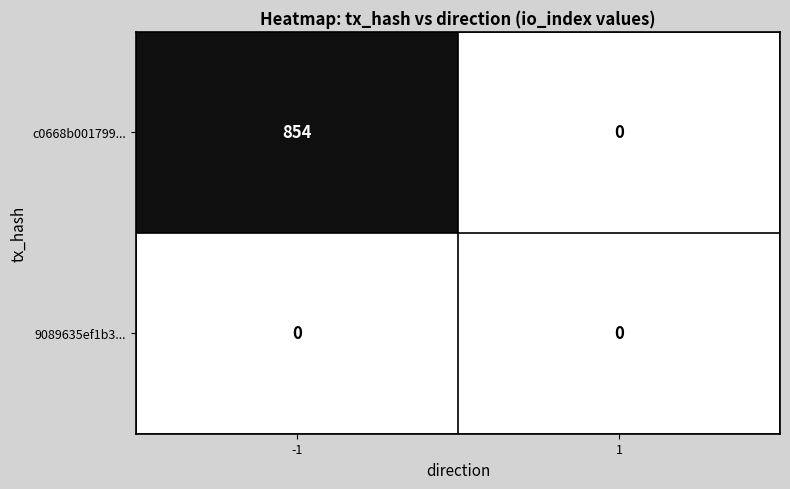

Which series has the largest range (max minus min)?

c0668b001799...